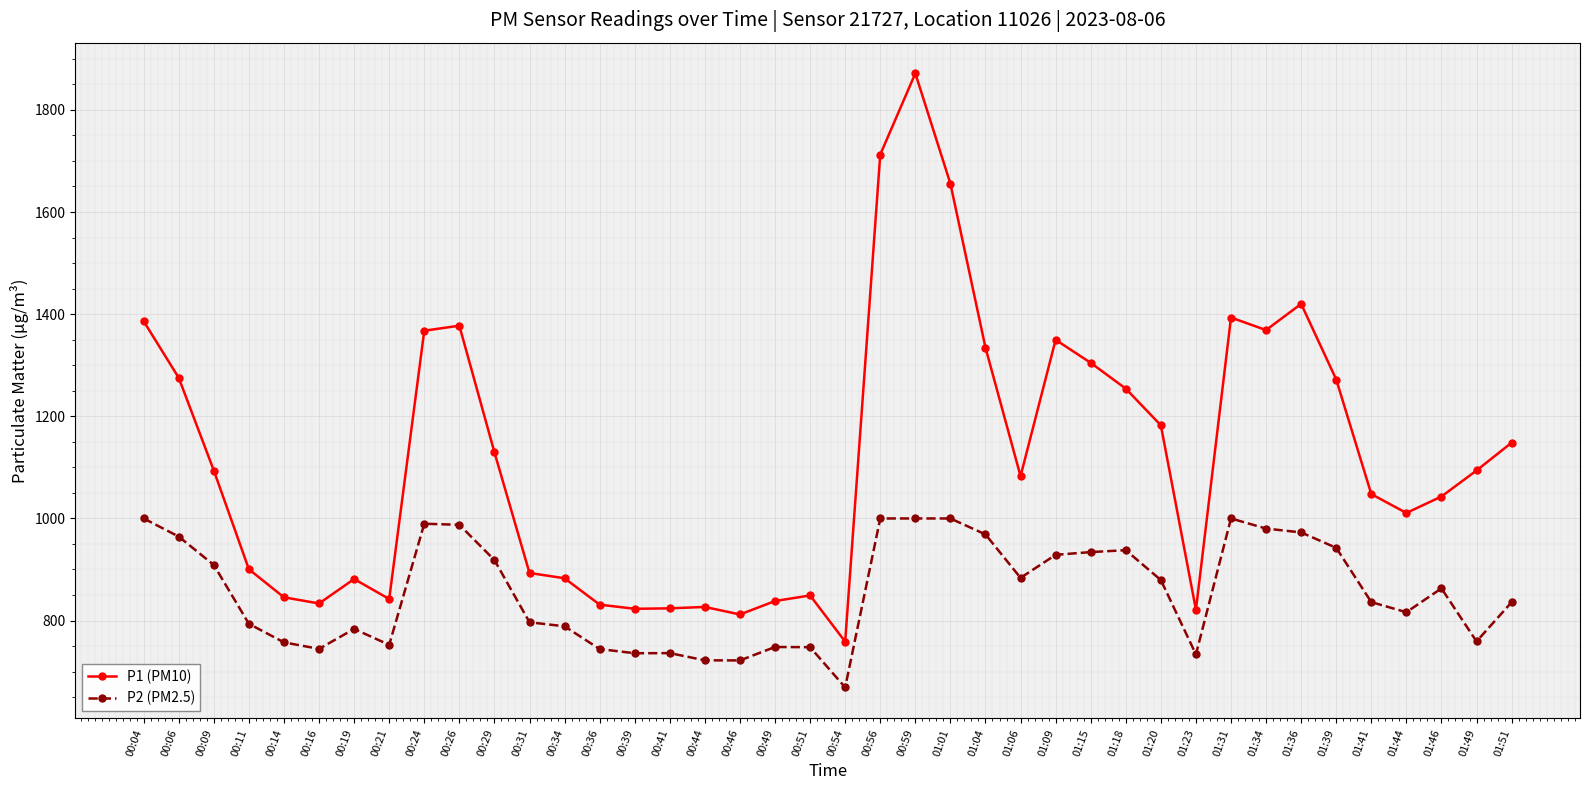

At which category is the sum across all series the highest?

00:59